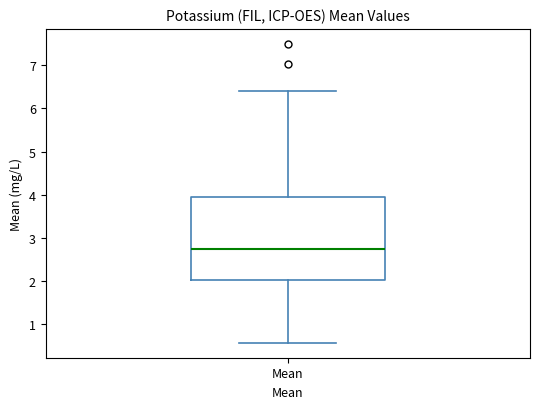

Transcribe this box plot: give where the median line is, the range the box spans, and where the two whiskers end, as read against the y-axis. The values are not printed on the chart, so give them approximately, as read against the axis.

median 2.7, box 2.0 to 3.9, whiskers 0.6 to 6.4